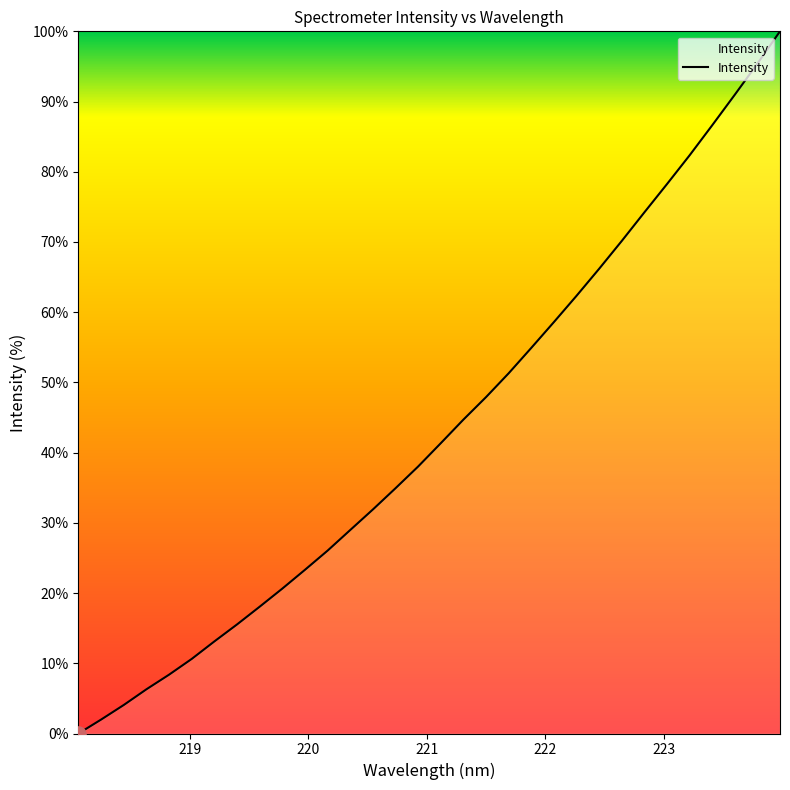

What is the maximum value shown in the chart?

100.0